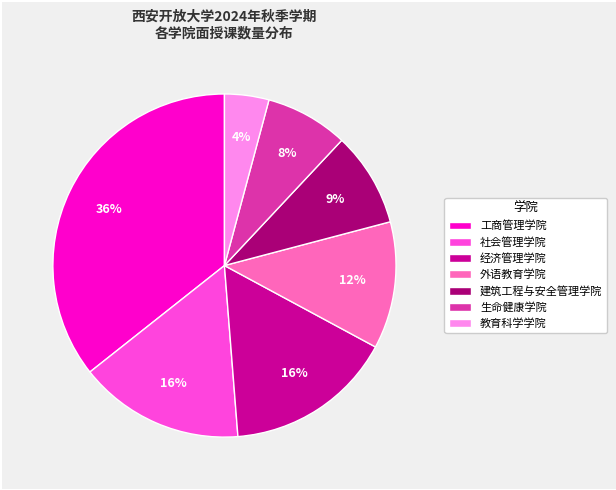

Is 生命健康学院 the majority of the pie?

No